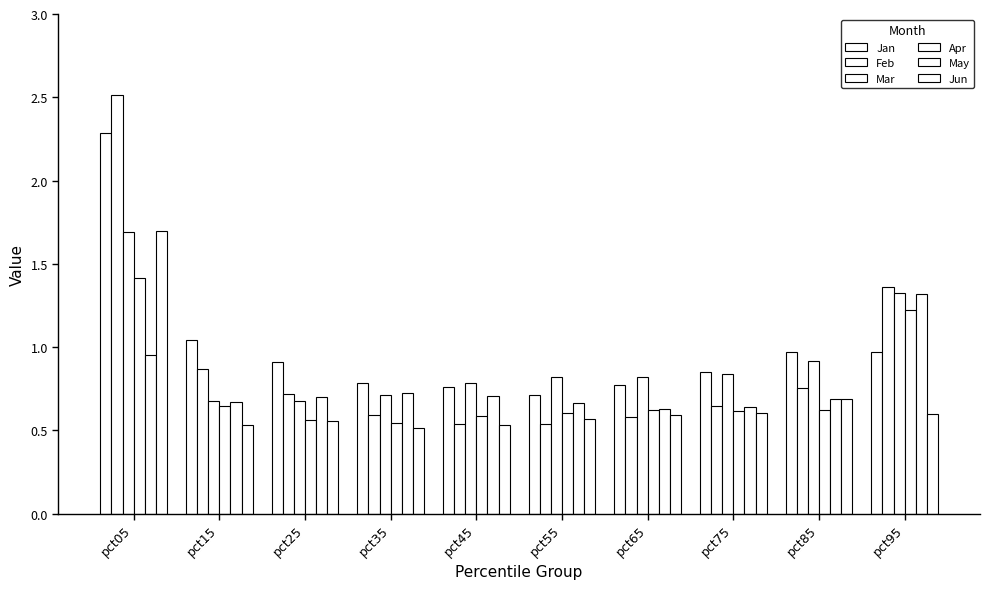

What is the lowest value of the Jun series?

0.5